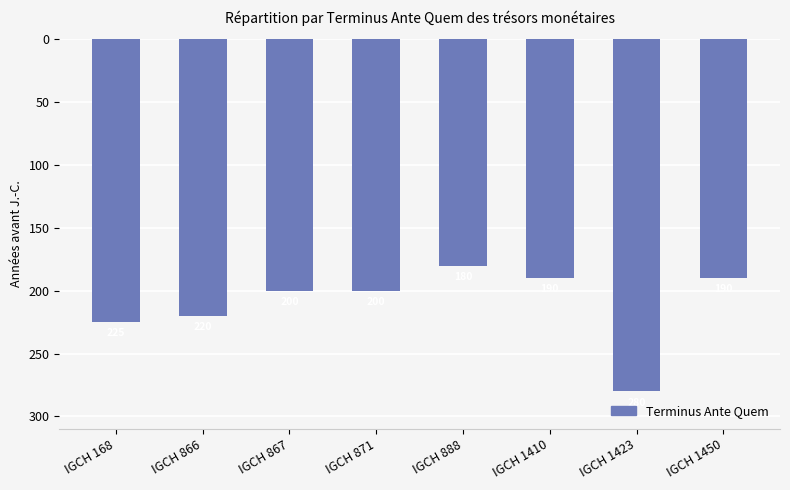

What is the difference between the values at IGCH 1423 and IGCH 1410?

90